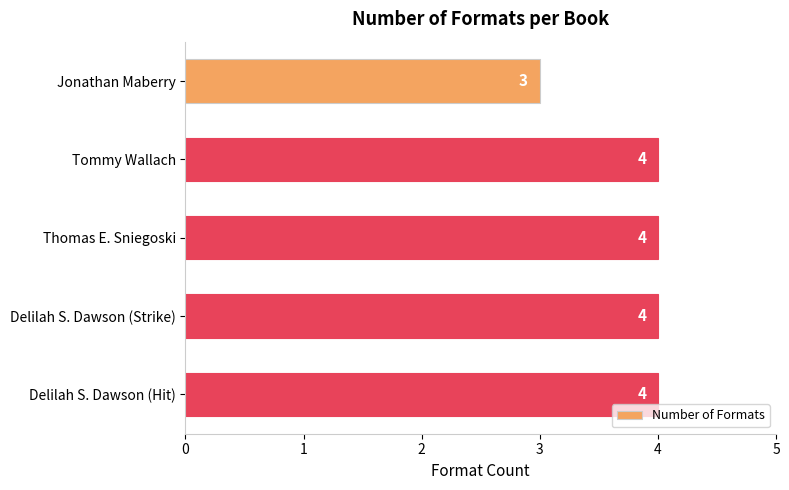

How many values are between 4 and 5?

4